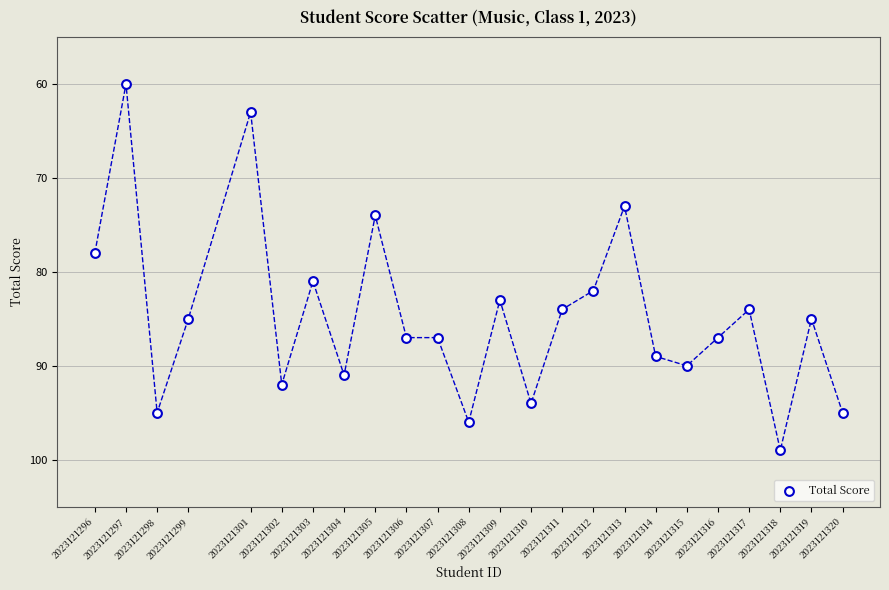

What Y value in the scatter plot is closest to 79?

78